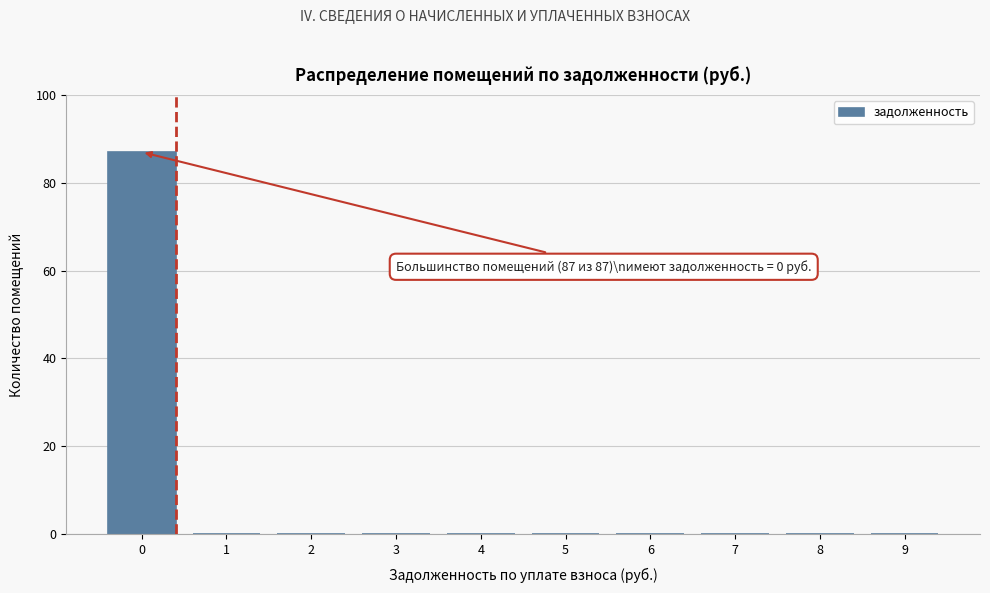

Reading left to right, list all the values displayed in this chart.

0=87	1=0	2=0	3=0	4=0	5=0	6=0	7=0	8=0	9=0